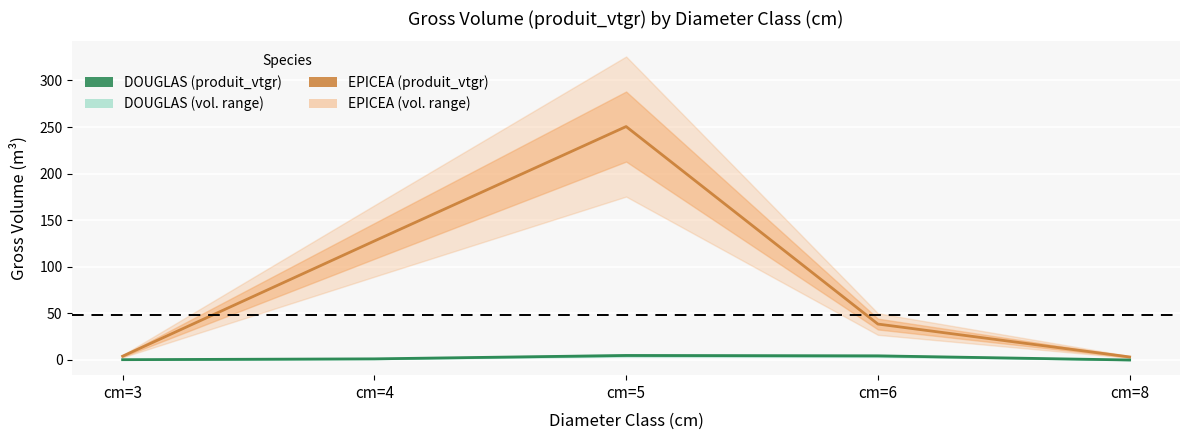

Which series has the largest total across all categories?

EPICEA